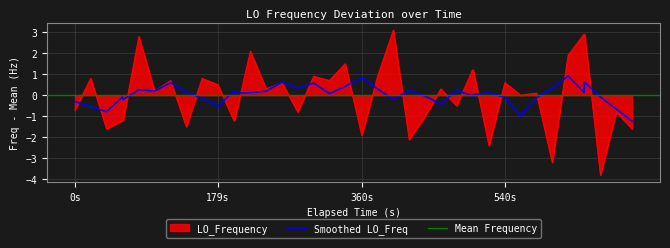

What is the difference between the maximum and minimum values?

6.9